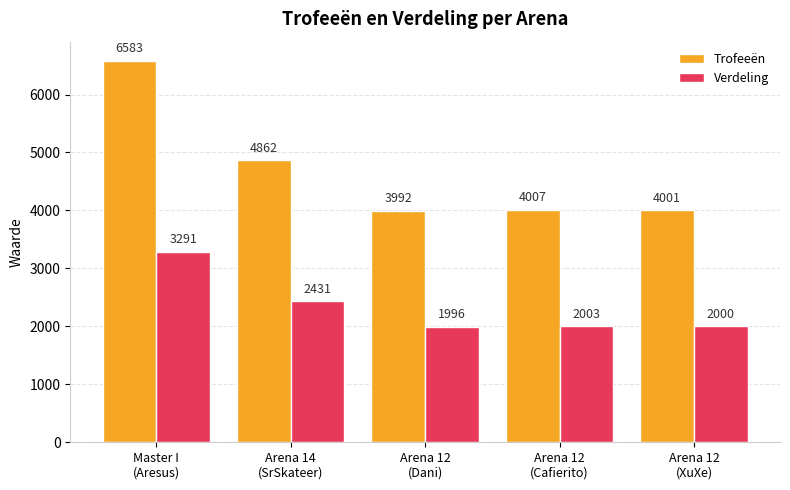

Count the number of data series in this chart.

2